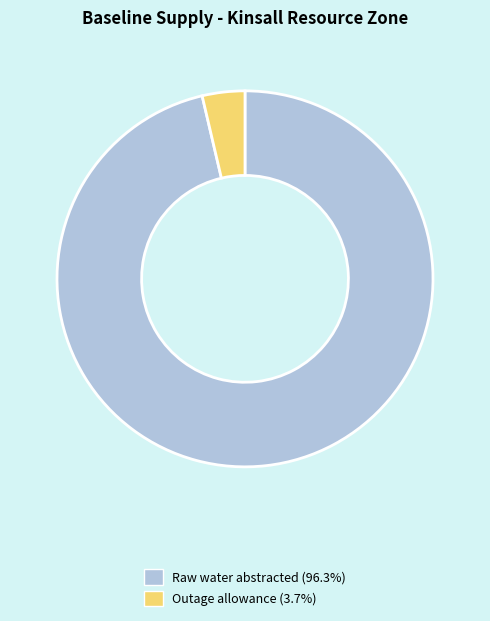

Is there any slice that represents more than half of the pie?

Yes